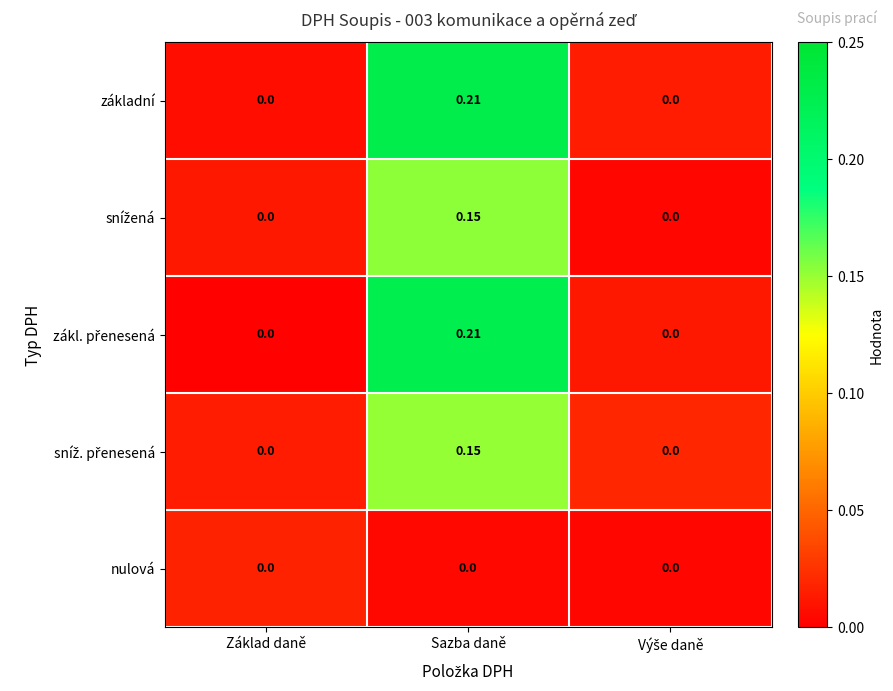

Which category has the highest value in the základní series?

Sazba daně